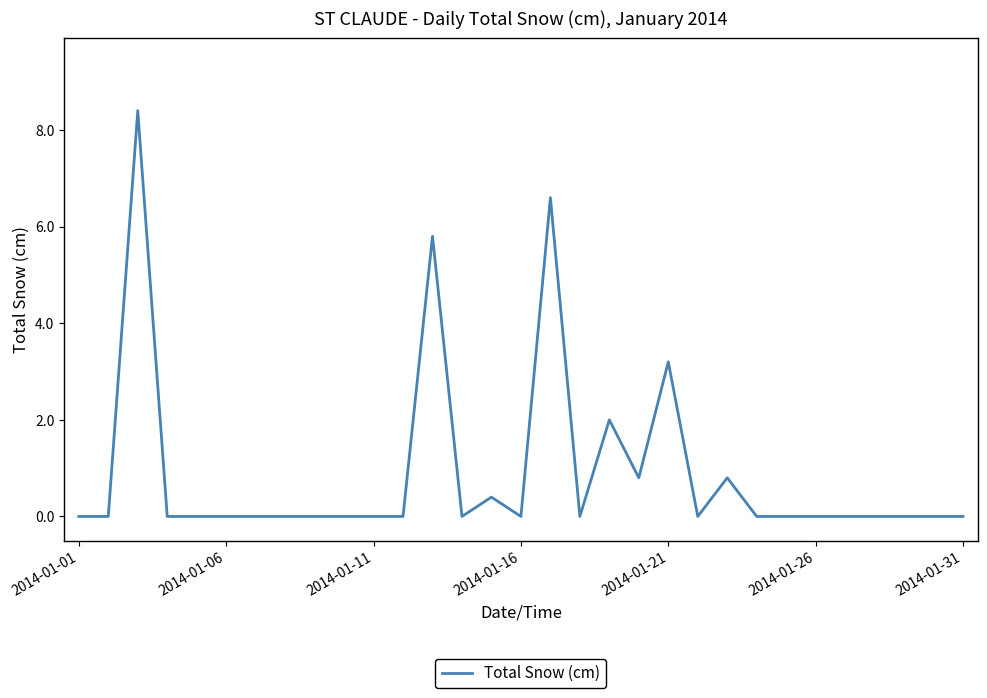

What is the difference between the maximum and minimum values?

8.4